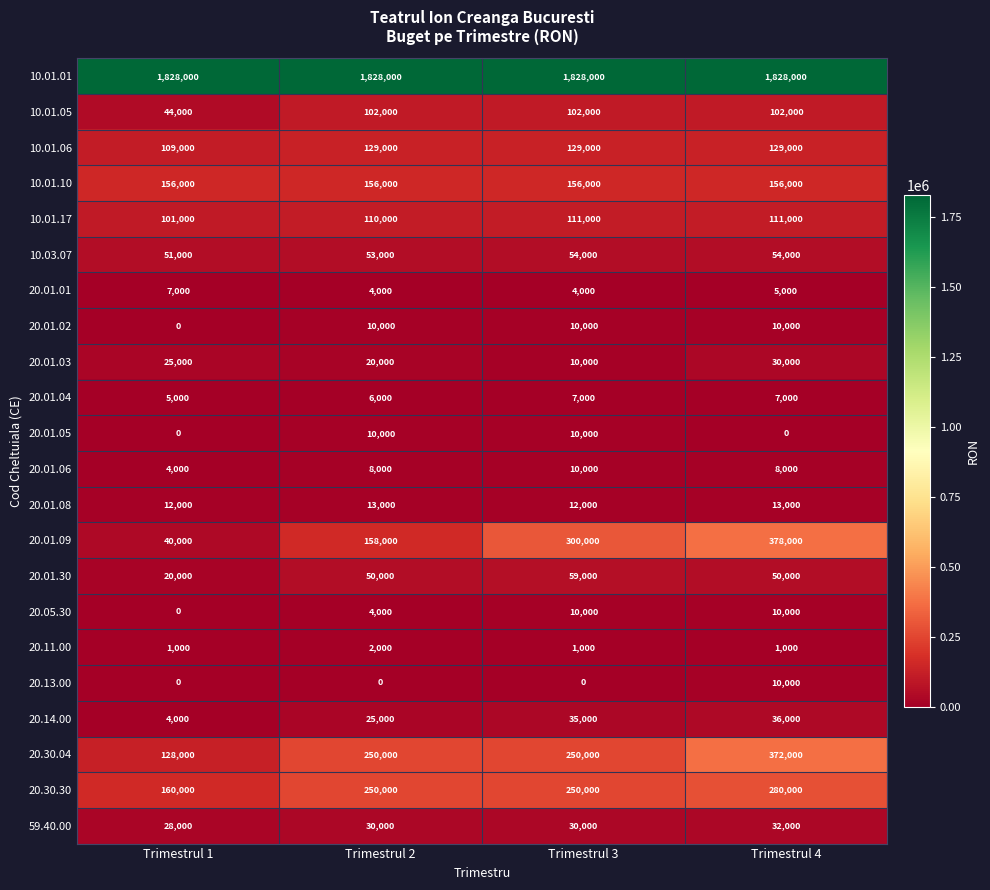

What is the maximum value for 20.05.30?

10000